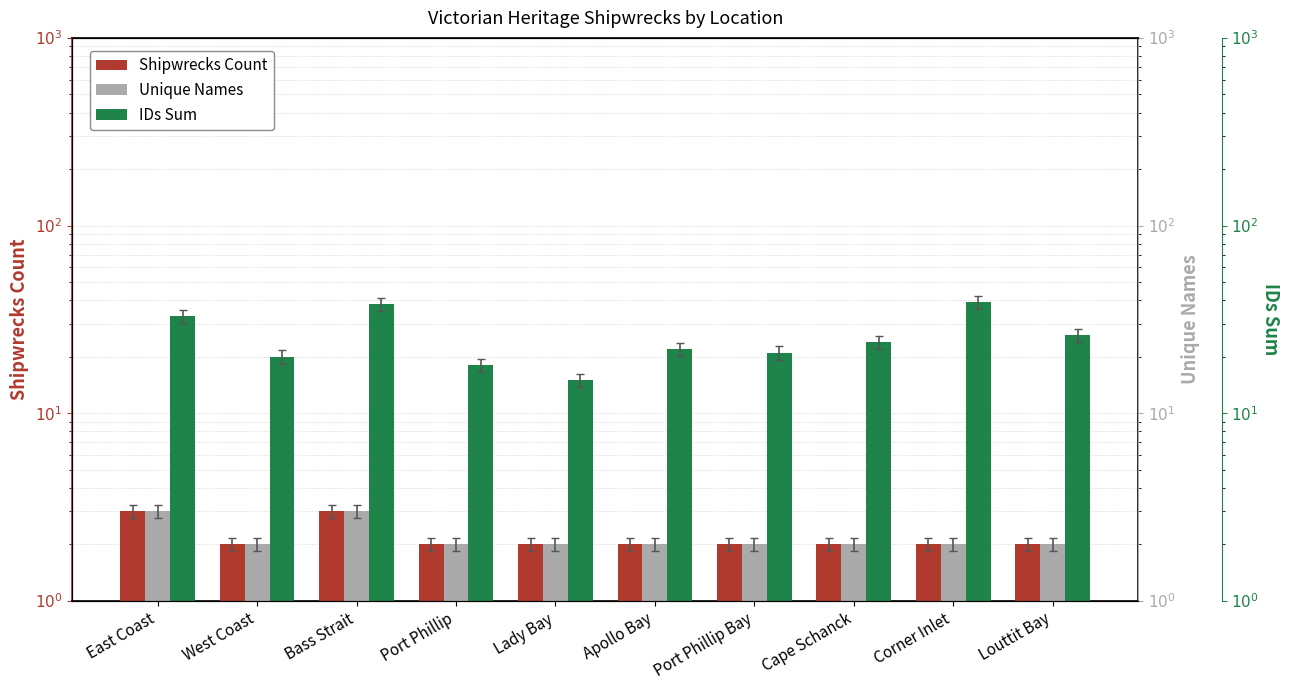

Which category has the highest value in the Unique Names series?

East Coast